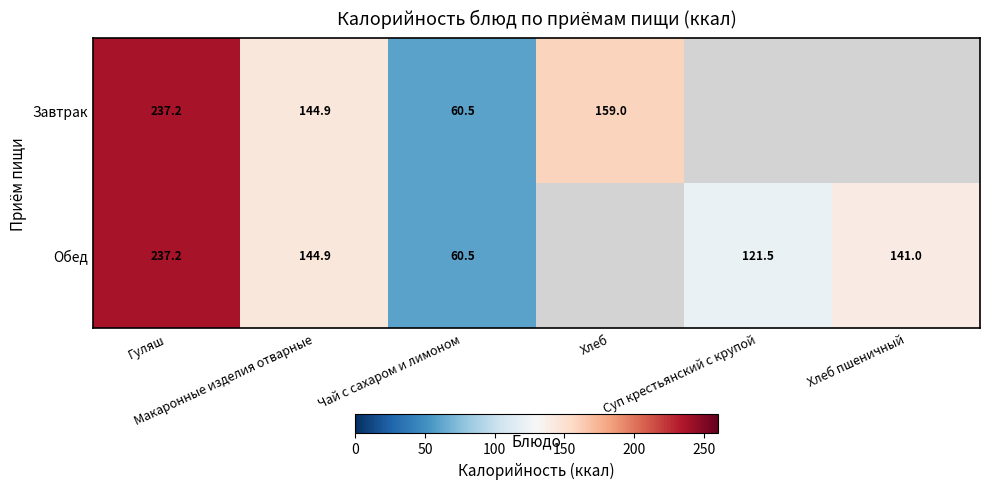

At which label is Завтрак closest to 148?

Макаронные изделия отварные